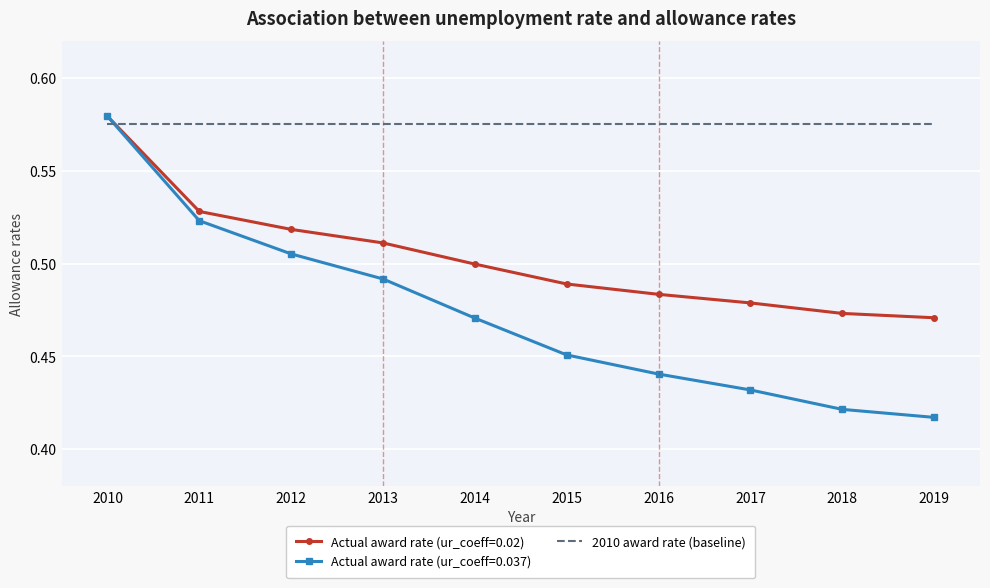

At how many categories does at least one series exceed 0?

10